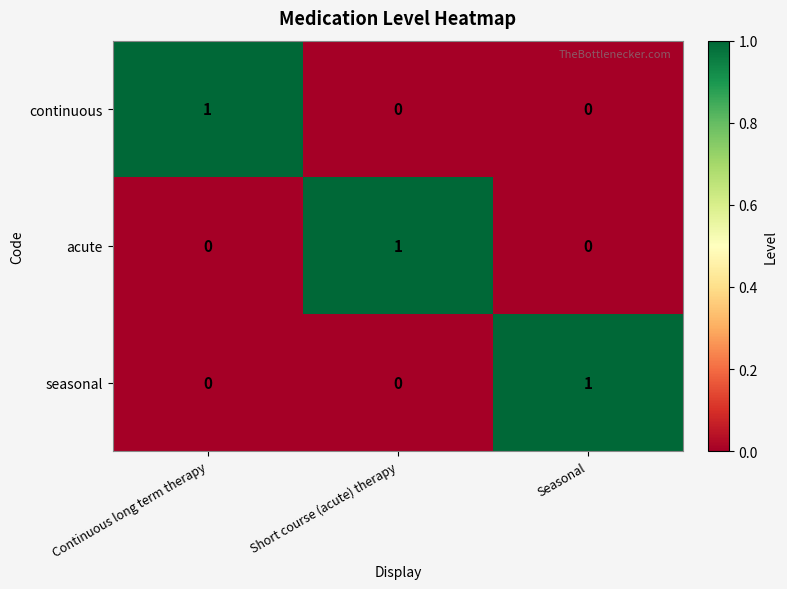

How many continuous values are between 0 and 1?

3